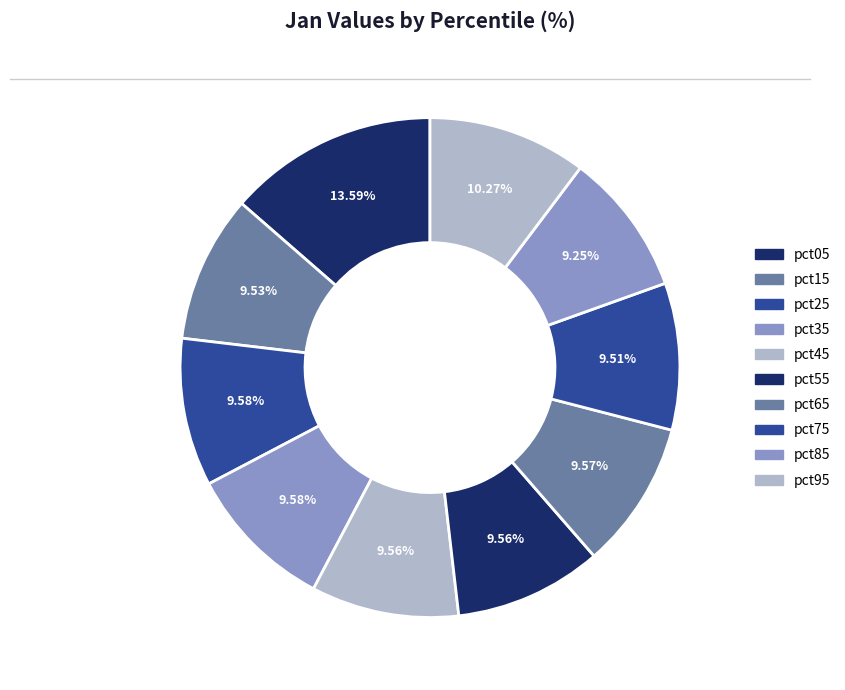

Rank the categories by value from lowest to highest.

pct85, pct75, pct15, pct45, pct55, pct65, pct25, pct35, pct95, pct05